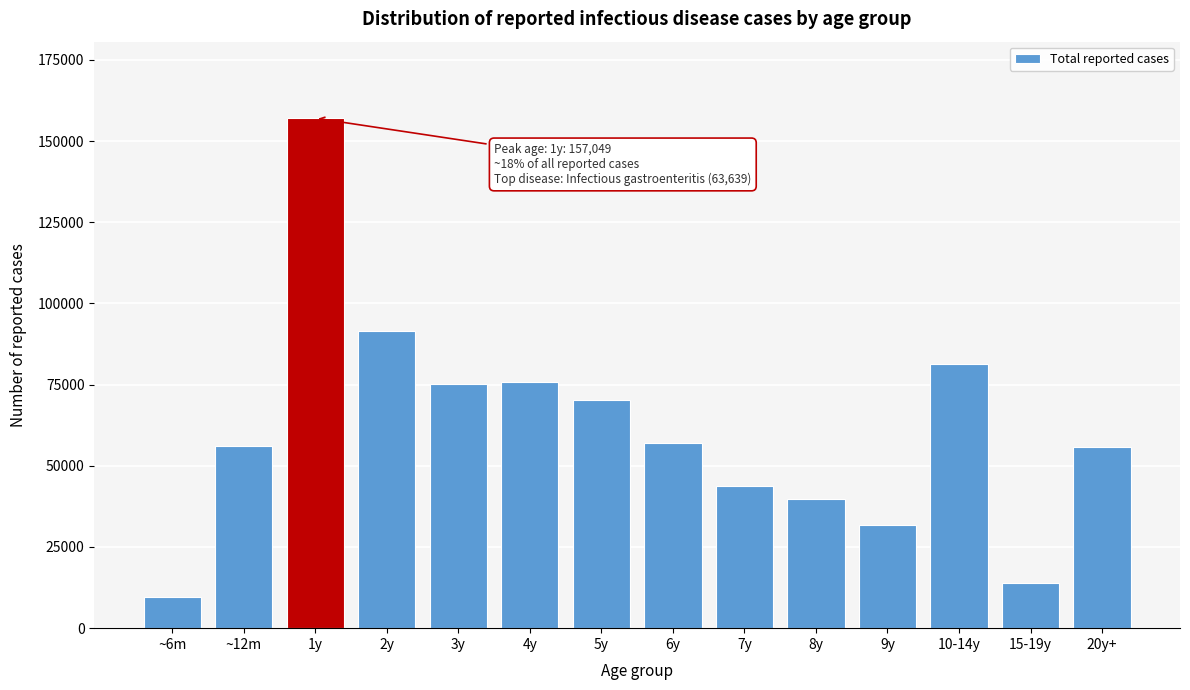

Is it true that the value at 6y is 25755?

False